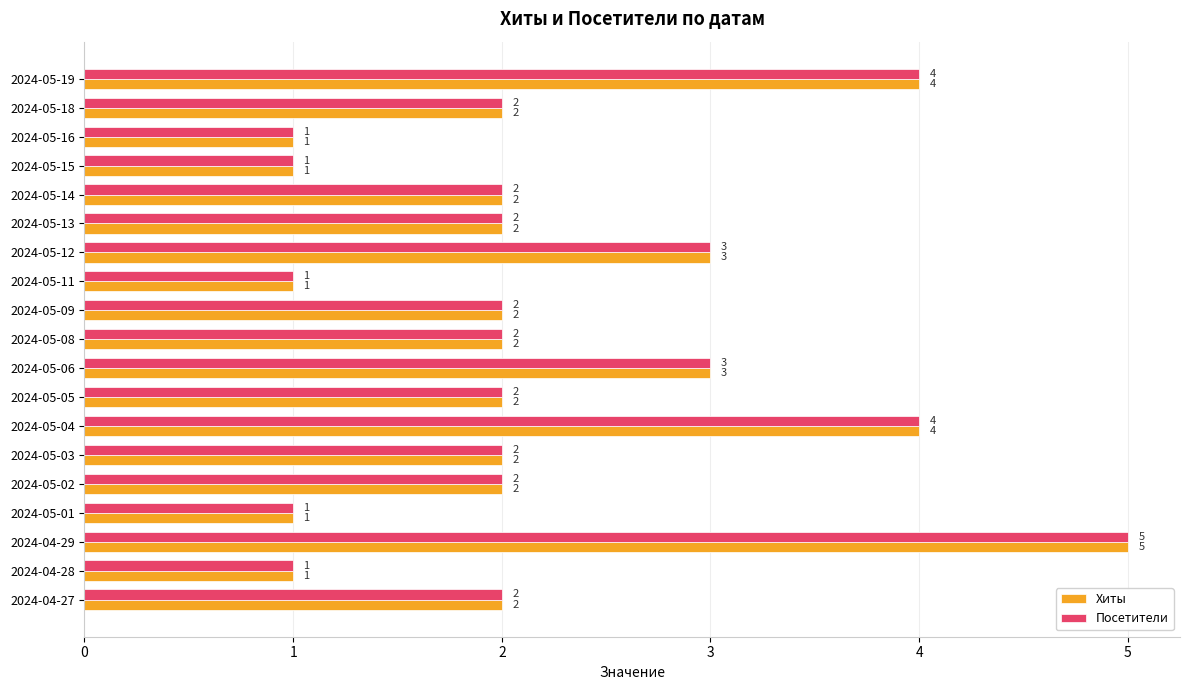

What is the highest value of the Посетители series?

5